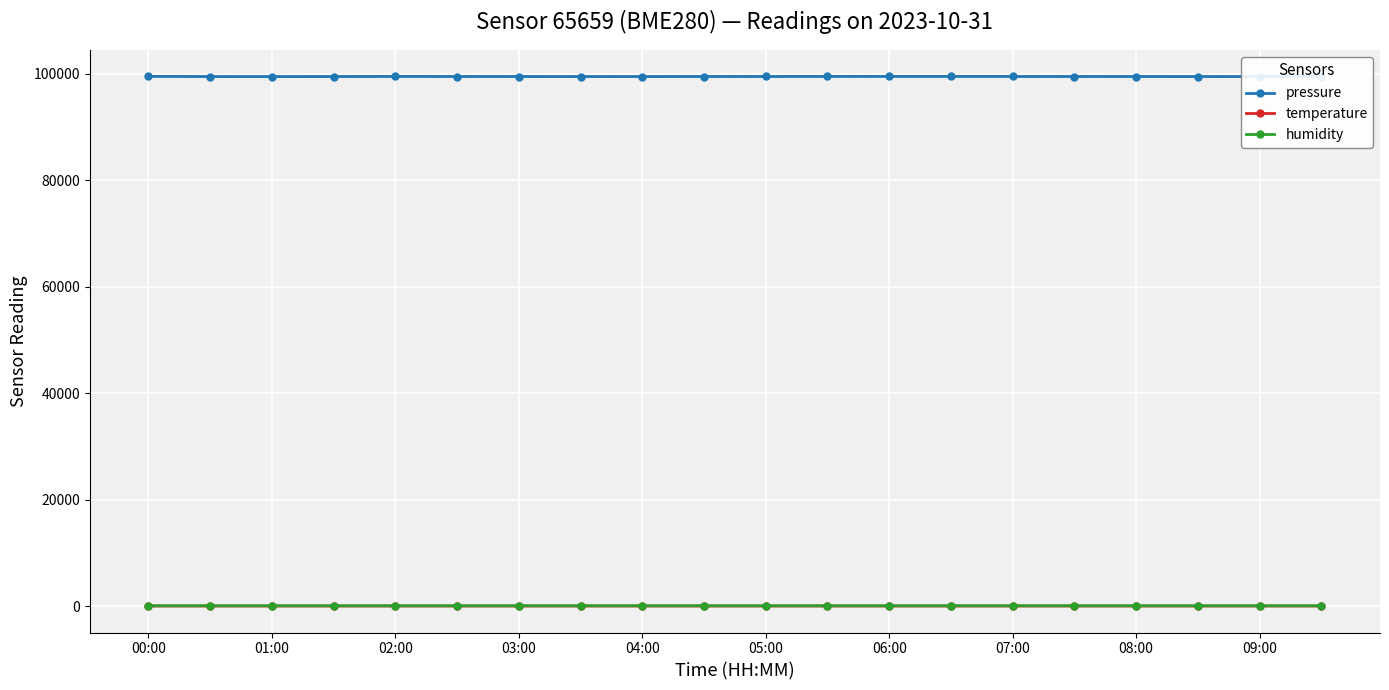

What is the value of the pressure point at the 5th from the left?

99525.1